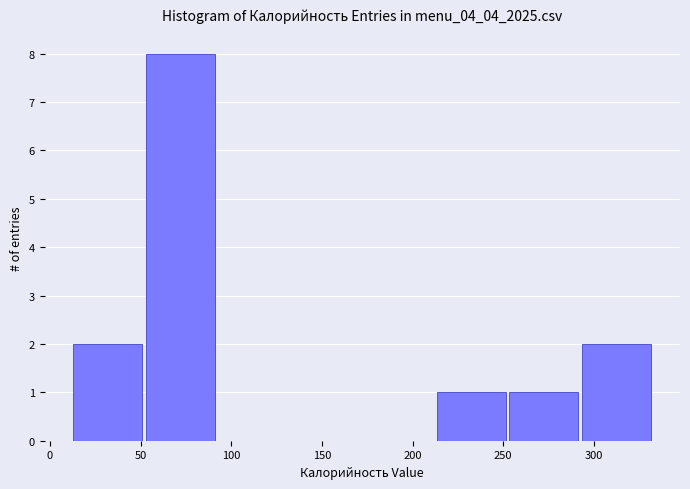

Which range on the x-axis has the tallest bar?

55 to 95